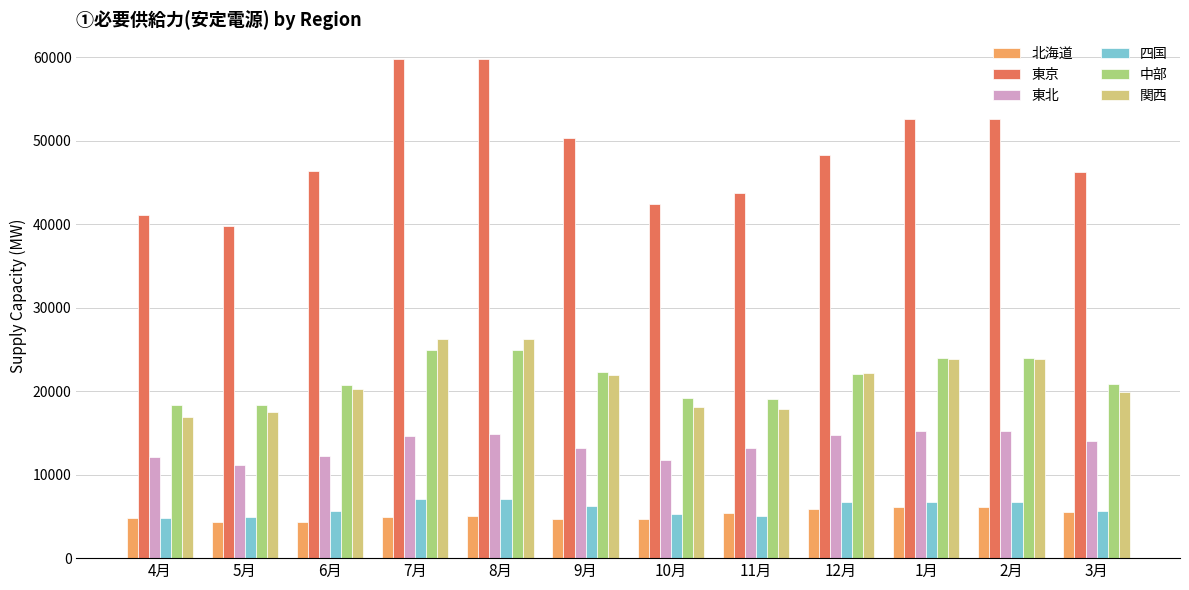

What is the difference between the highest and lowest values at 3月?

40724.1